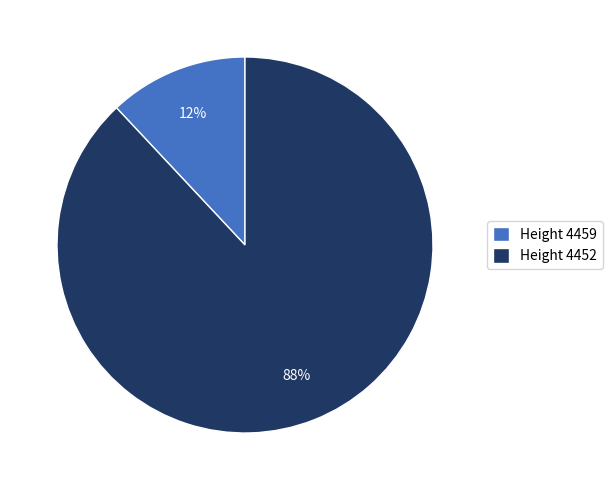

To the nearest percent, what is the difference between the Height 4459 and Height 4452 slice percentages?

76%